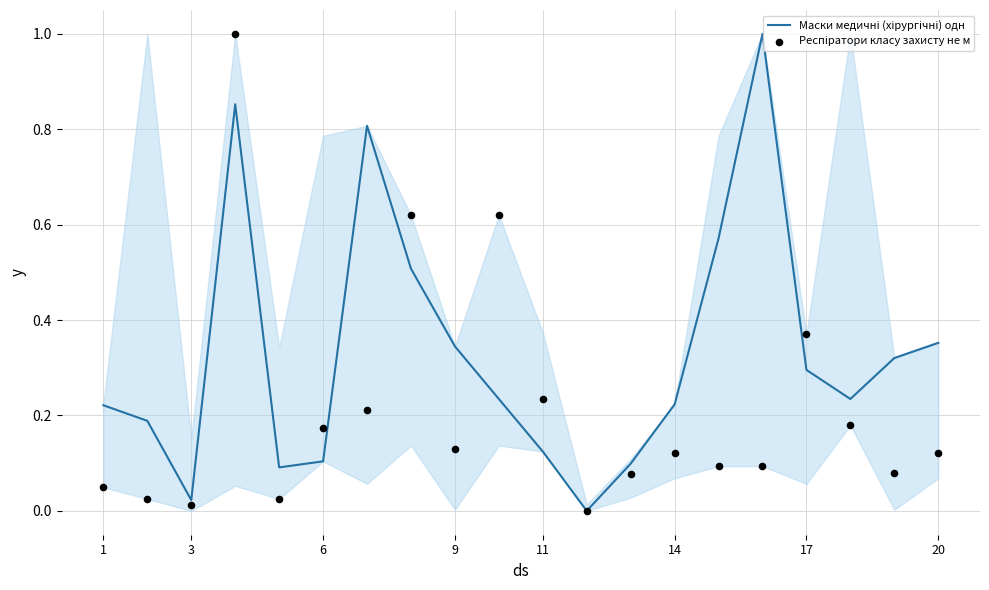

Is the value of Респіратори класу захисту не менше FFP2 залишок at 1 greater than the value of Маски медичні (хірургічні) одноразові залишок at 11?

No